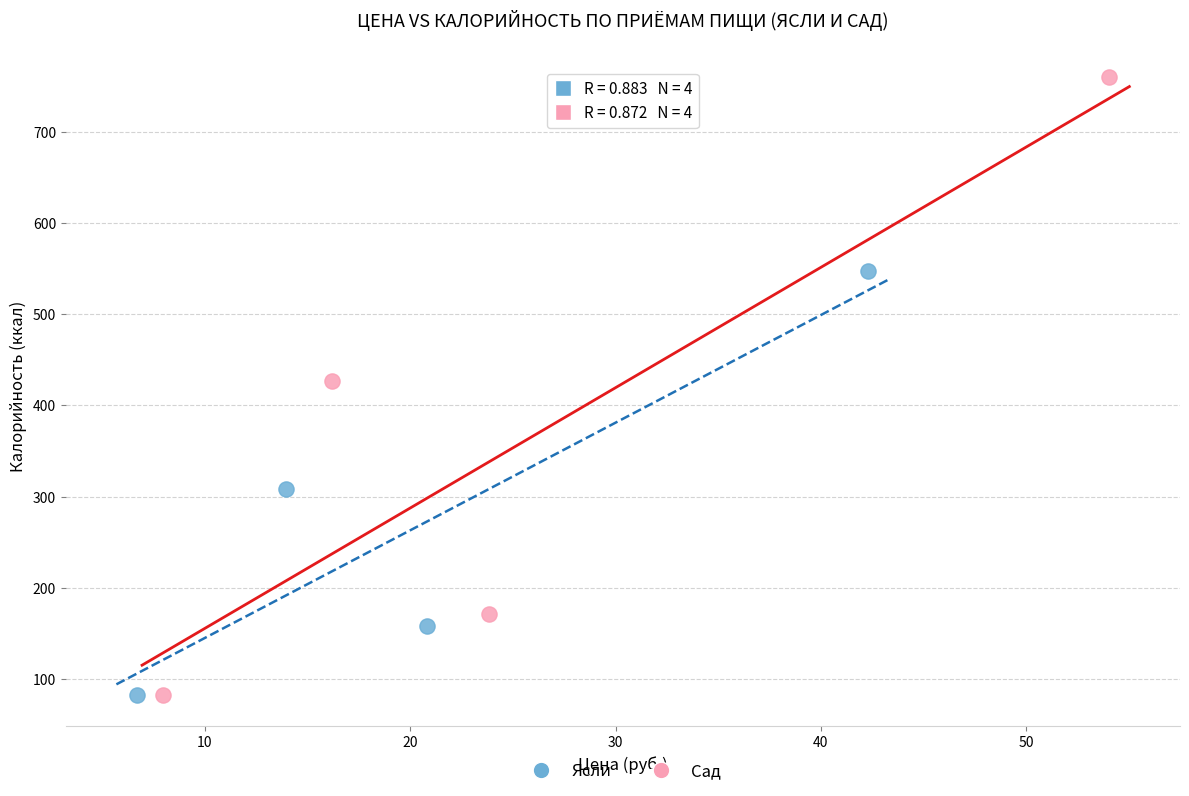

Which series has the largest Y range (max minus min)?

Сад